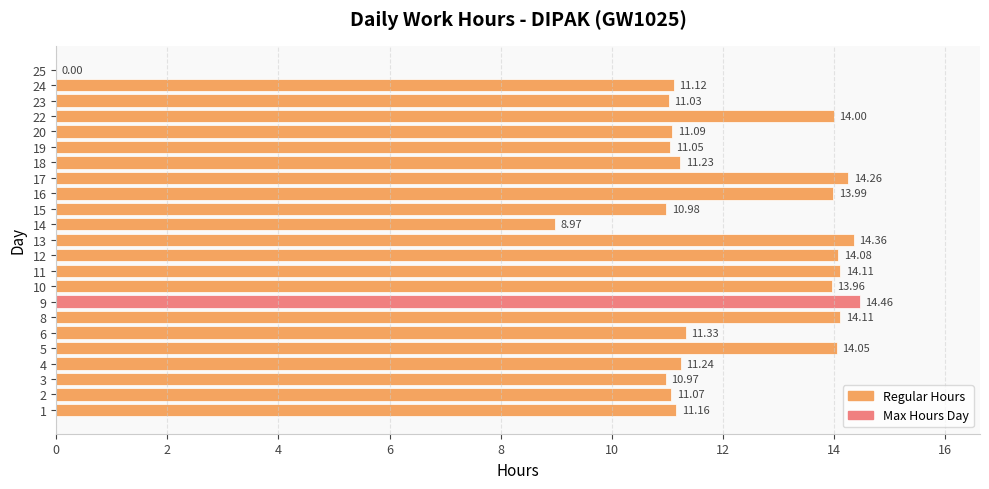

Does the chart contain stacked bars?

No